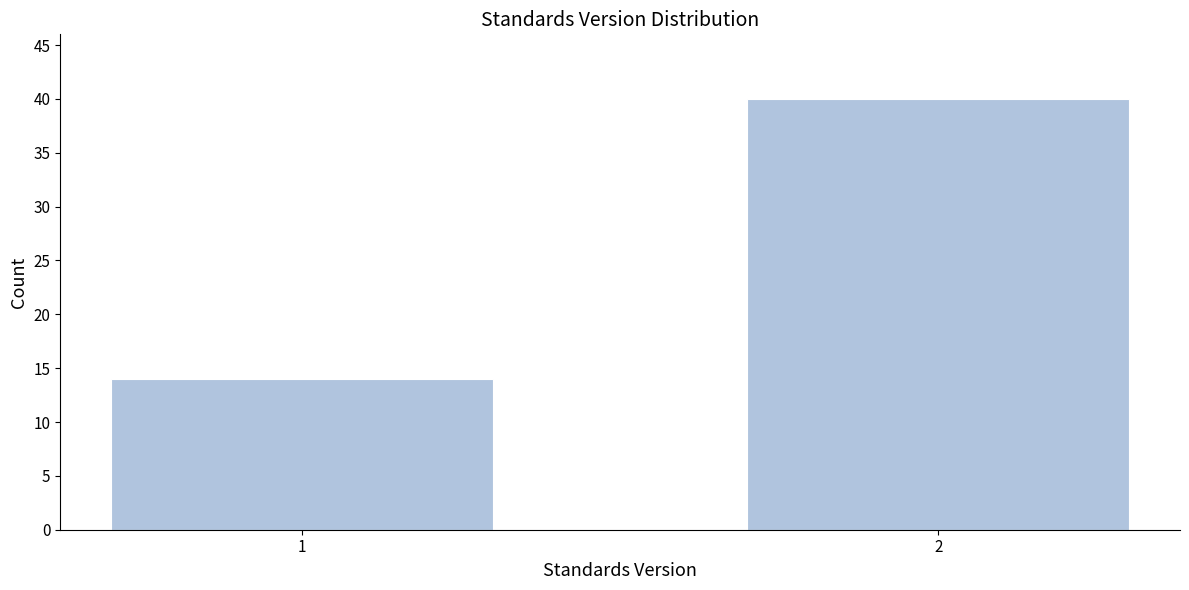

Reading left to right, what are all the values shown in this chart?

14	40